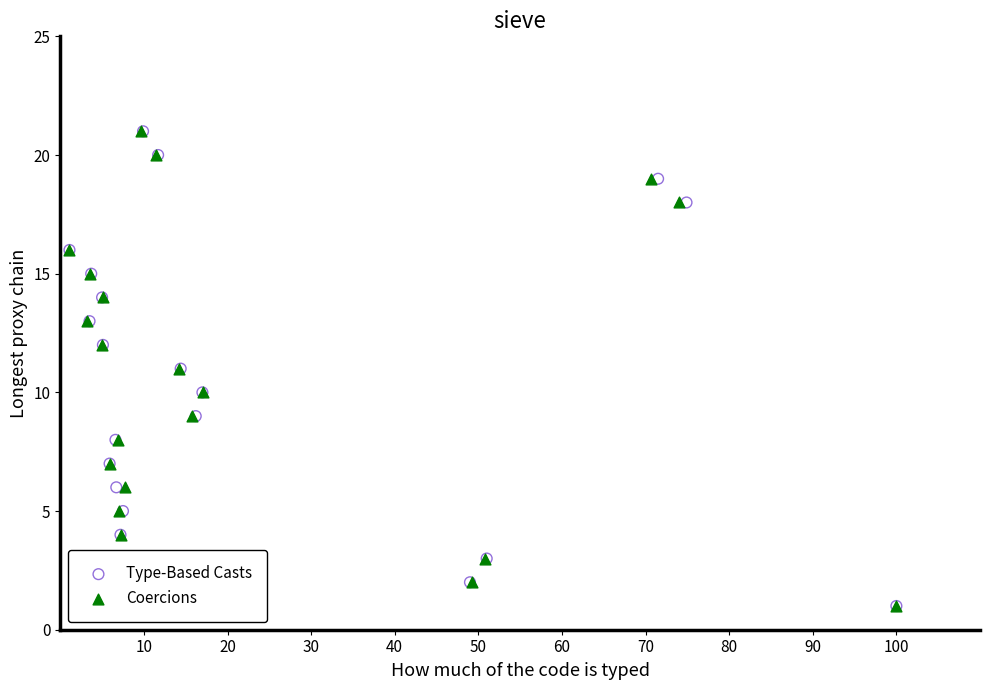

What are all the series names shown in the legend?

Type-Based Casts, Coercions